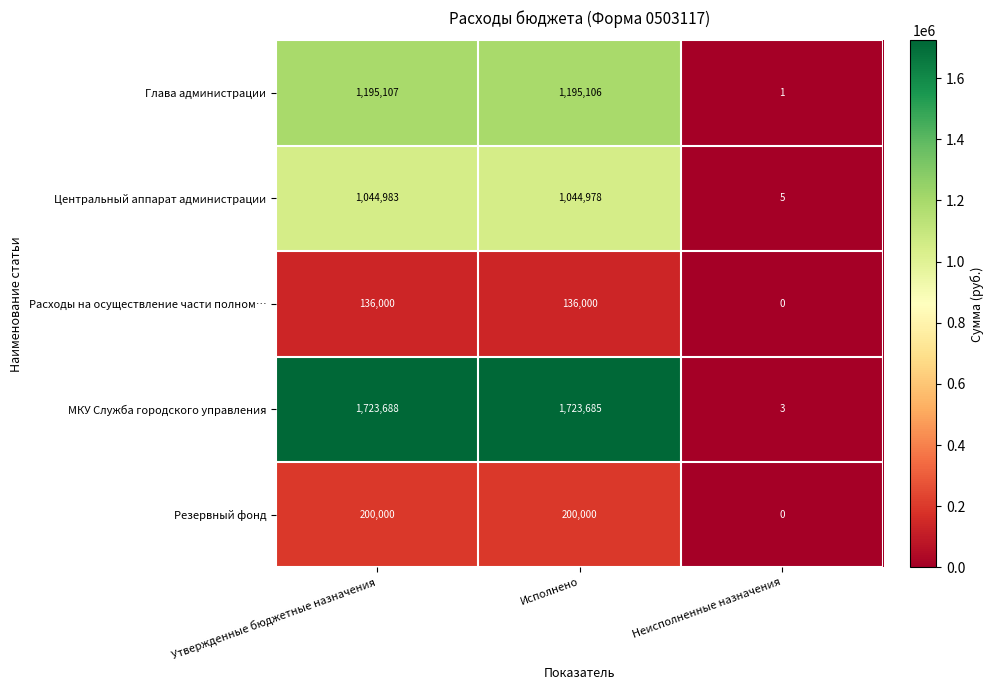

What is the difference between the maximum and minimum values in the Расходы на осуществление части полном… series?

136000